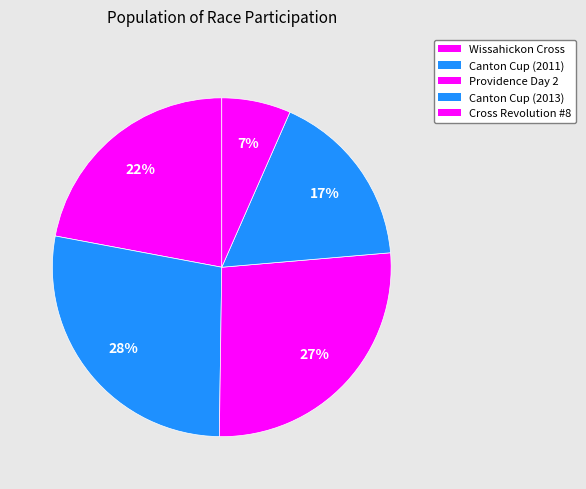

True or false: Wissahickon Cross accounts for 22% of the total.

True